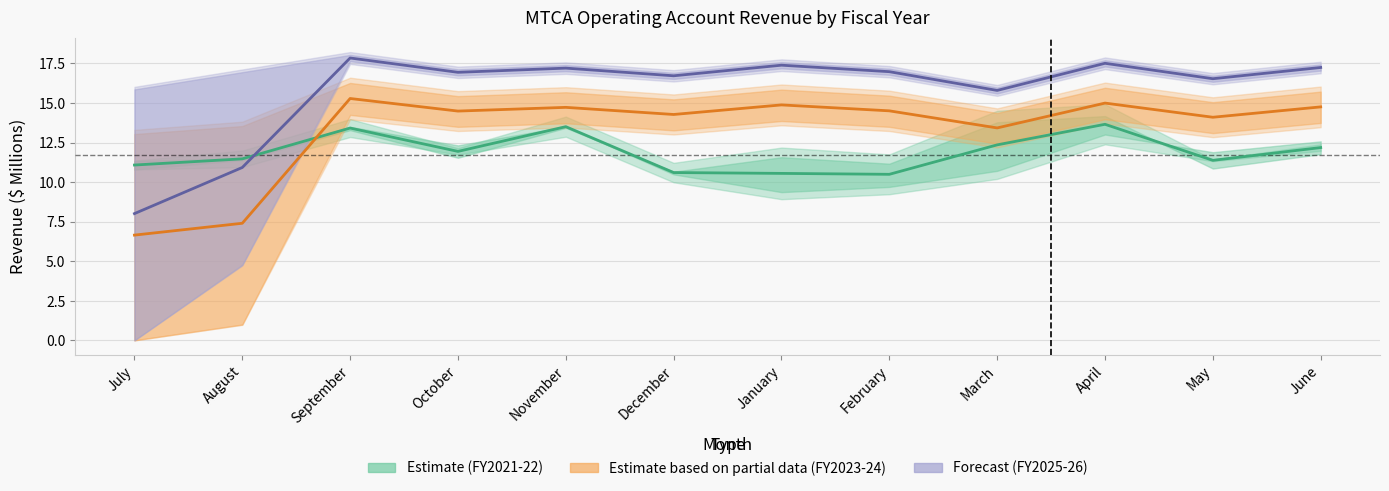

What is the difference between the maximum and minimum values in the Fiscal Yr 2021-22 (Estimate) series?

3.2